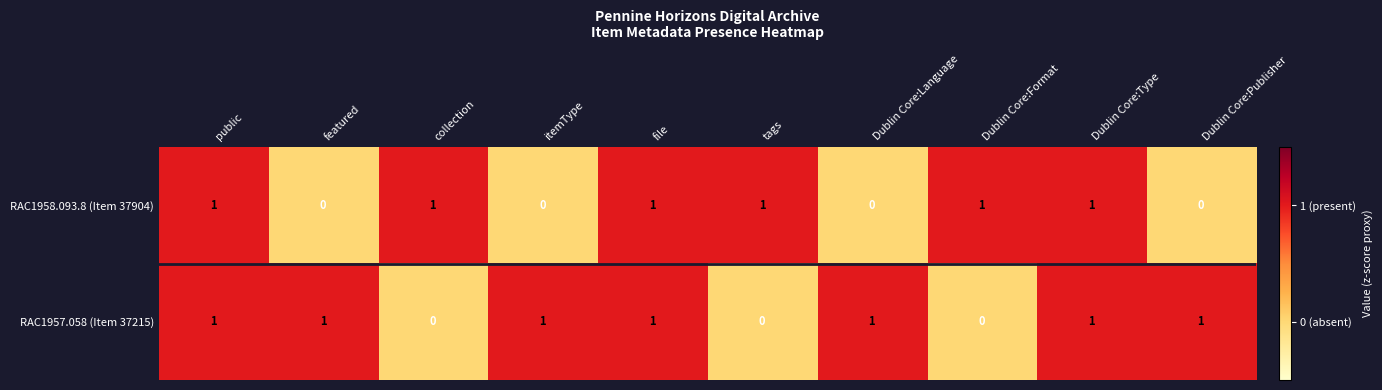

What is the sum of all RAC1957.058 (Item 37215) values?

7